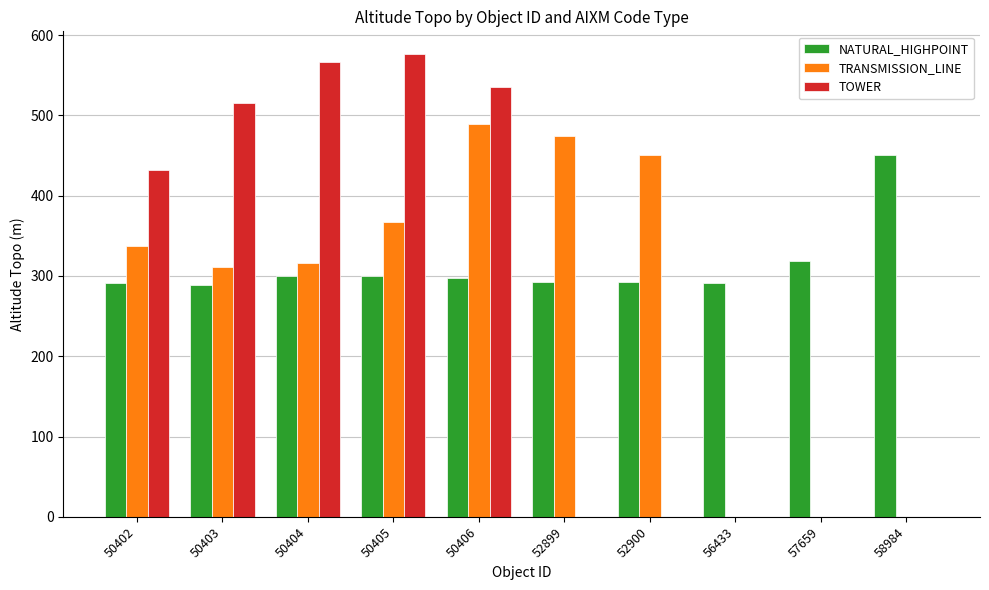

What are all the series names shown in the legend?

NATURAL_HIGHPOINT, TRANSMISSION_LINE, TOWER